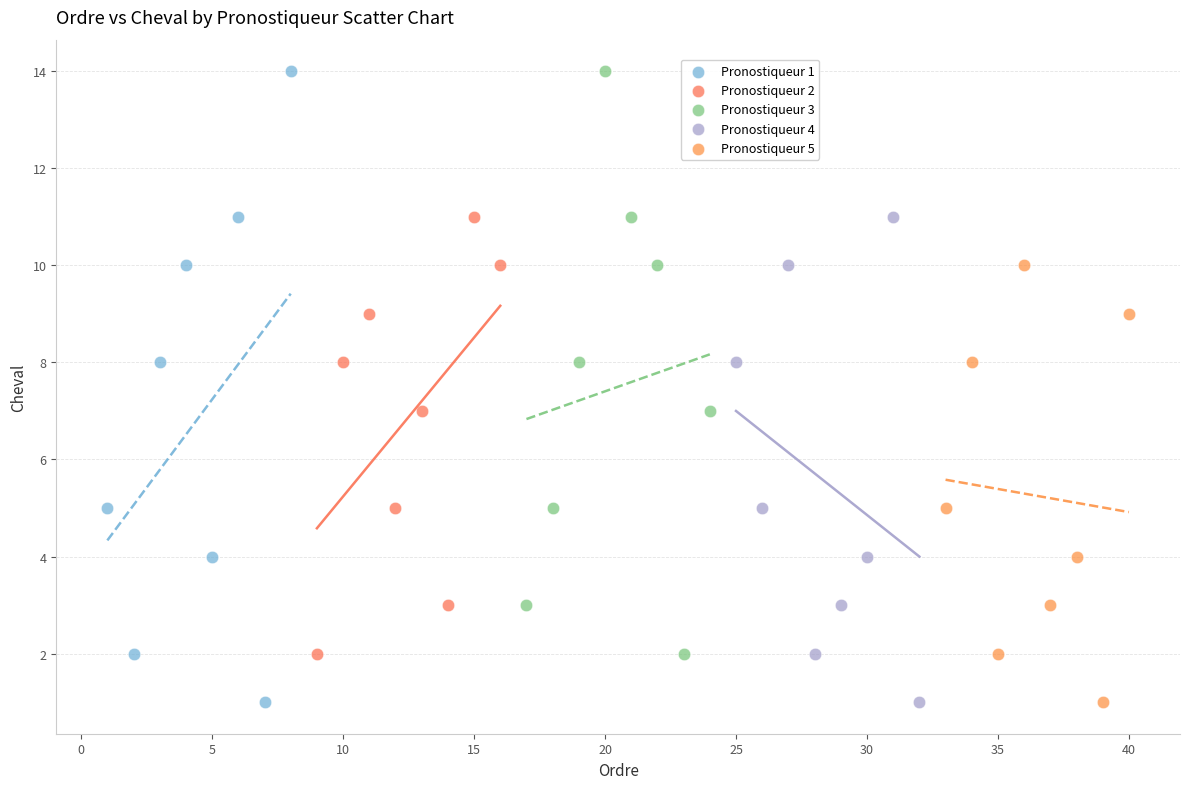

Which series has the largest Y range (max minus min)?

Pronostiqueur 1